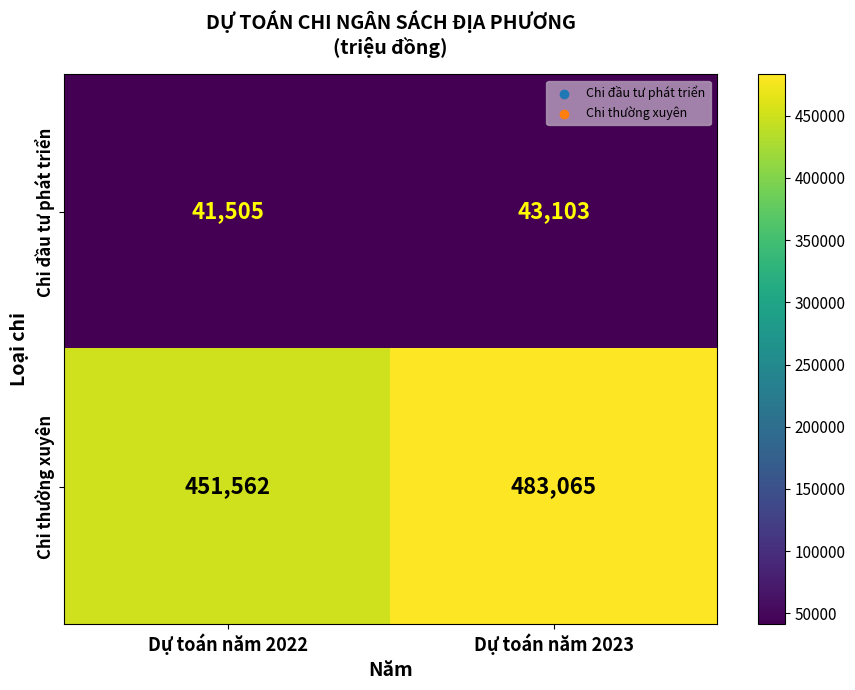

At Dự toán năm 2022, list the series in order from smallest to largest.

Chi đầu tư phát triển, Chi thường xuyên